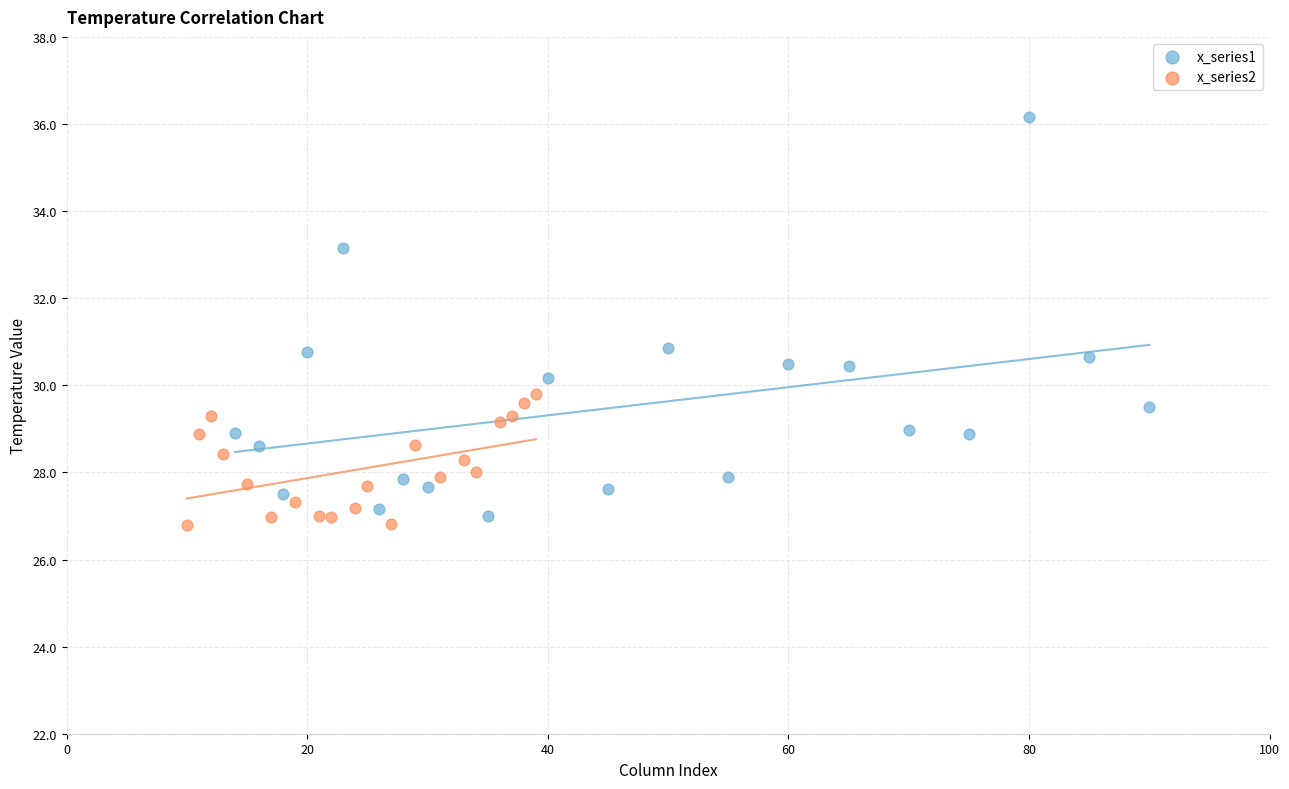

What are all the series names shown in the legend?

x_series1, x_series2